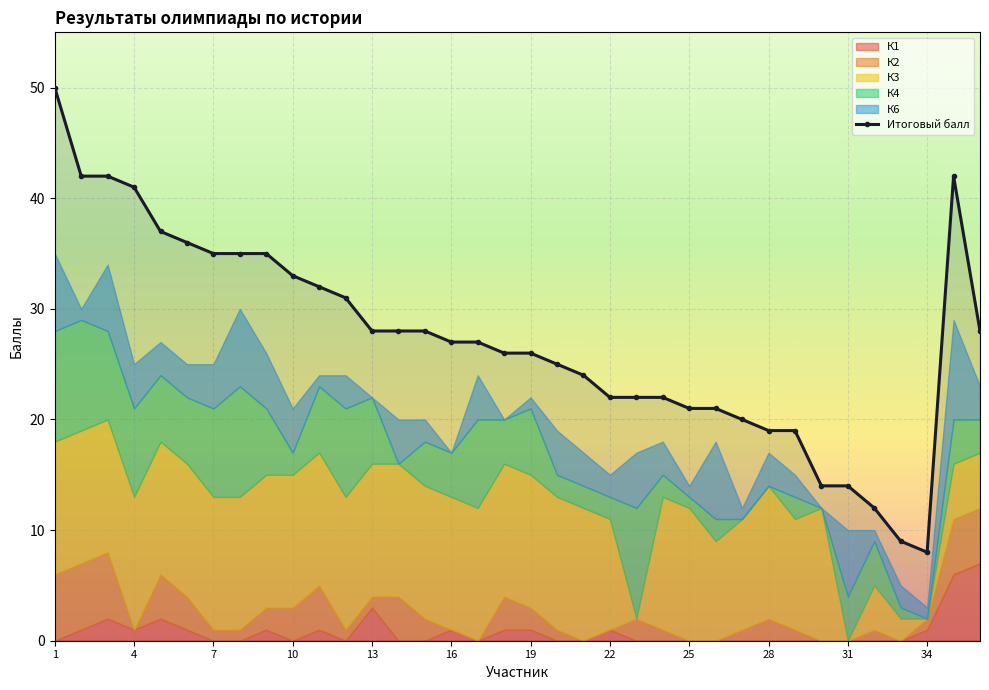

How many points are higher than both their immediate neighbors (excluding endpoints)?

1